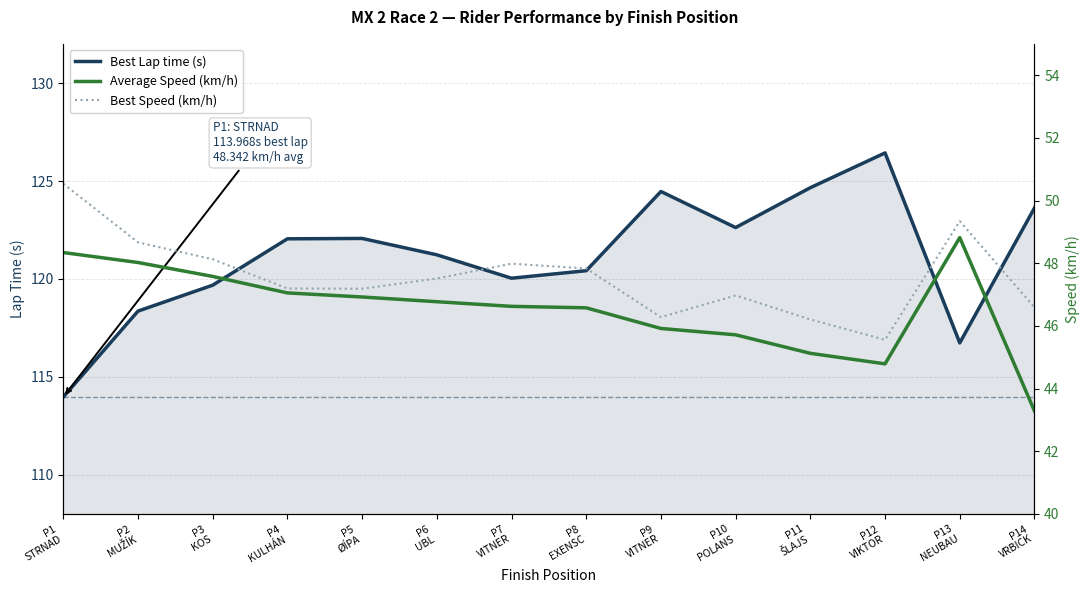

At which label does Best Speed (km/h) reach its minimum?

P12
VIKTOR